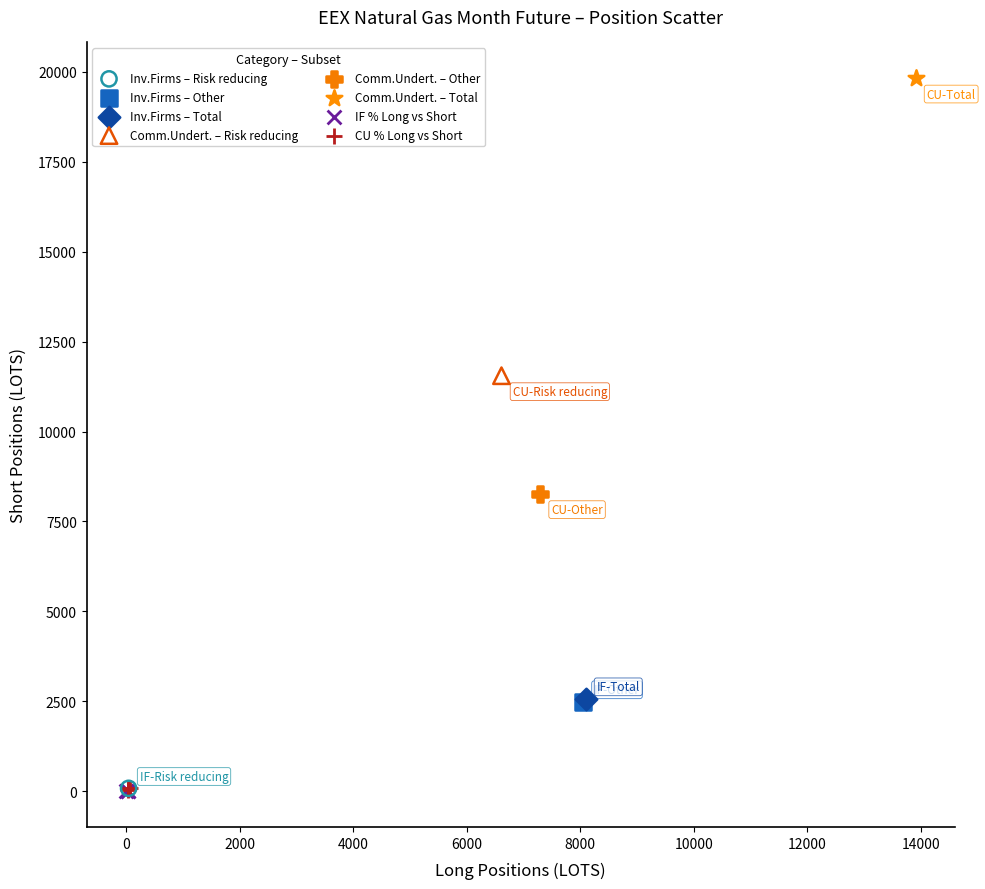

What are all the series names shown in the legend?

Inv.Firms – Risk reducing, Inv.Firms – Other, Inv.Firms – Total, Comm.Undert. – Risk reducing, Comm.Undert. – Other, Comm.Undert. – Total, IF % Long vs Short, CU % Long vs Short